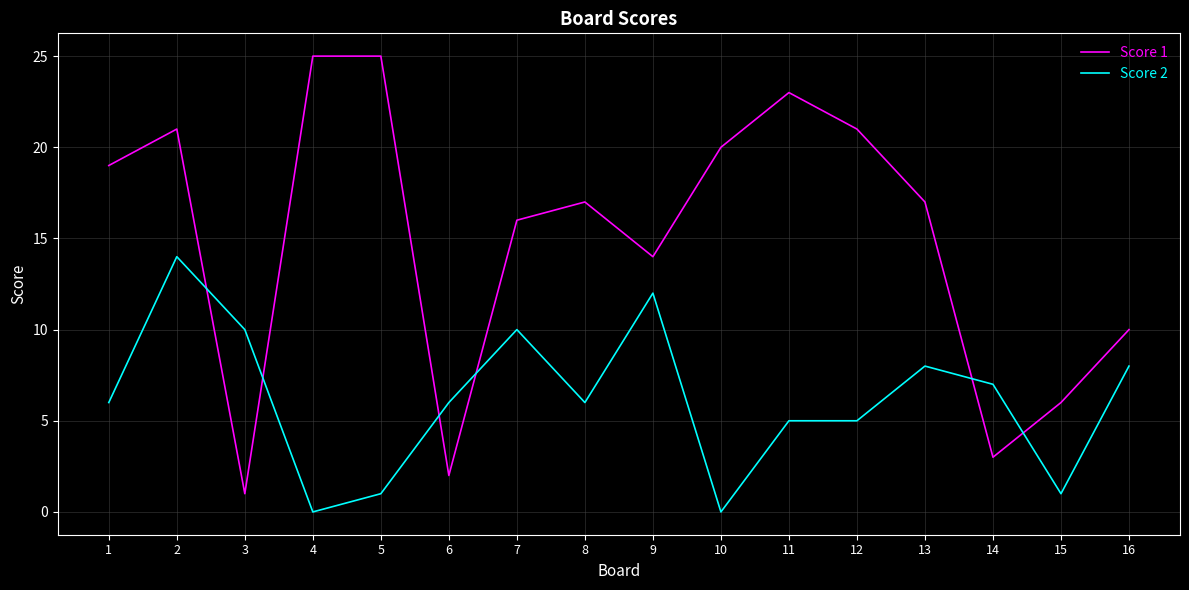

The Score 2 series shows 21 at 2. True or false?

False